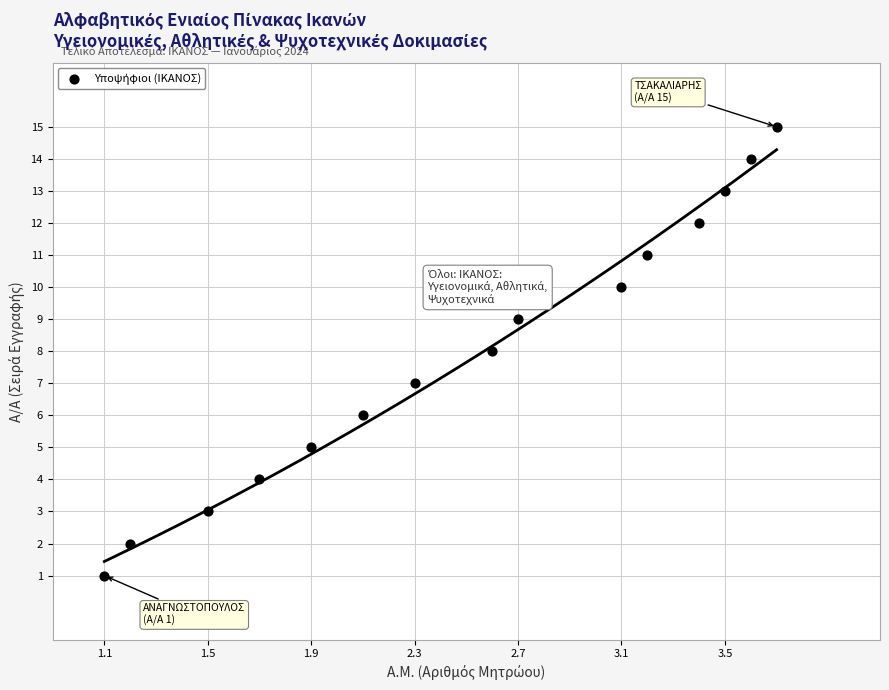

What is the range of Y values (max minus min)?

14